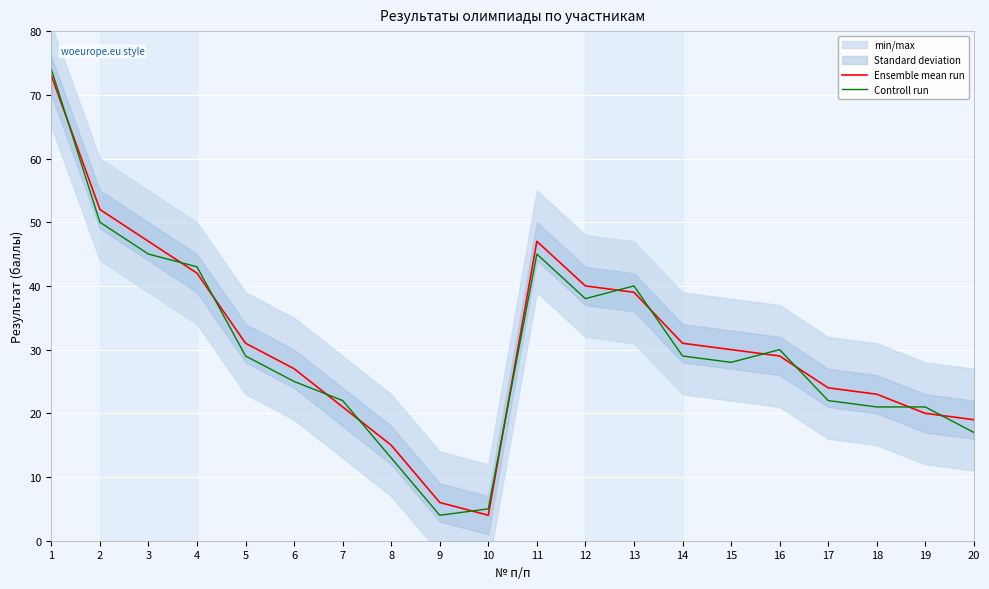

Which label corresponds to the largest value in the chart?

1